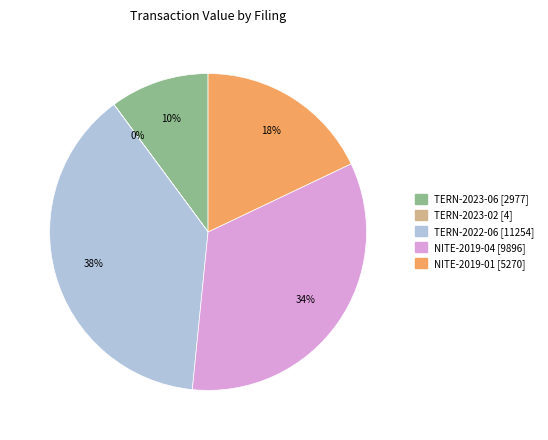

To the nearest percent, what is the average slice percentage?

20%